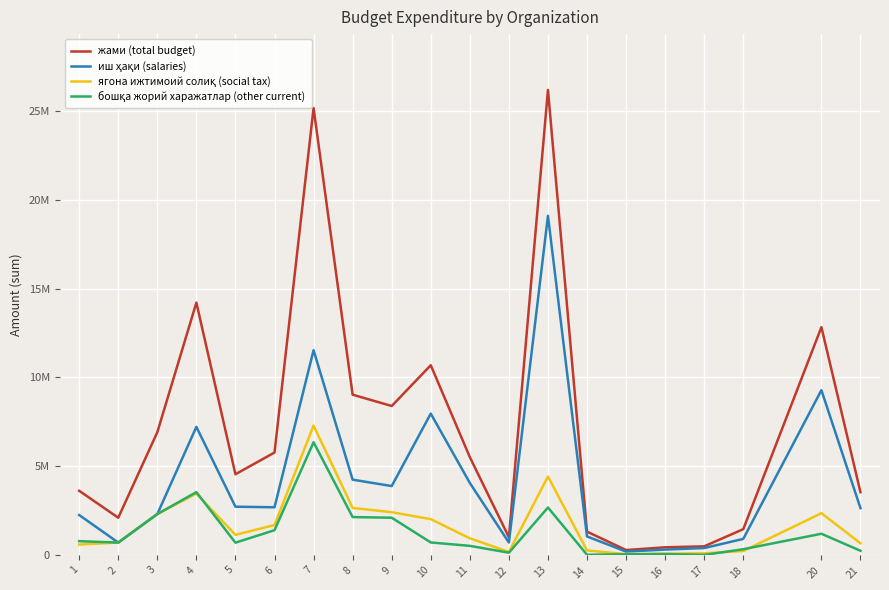

Does the chart have visible grid lines?

Yes